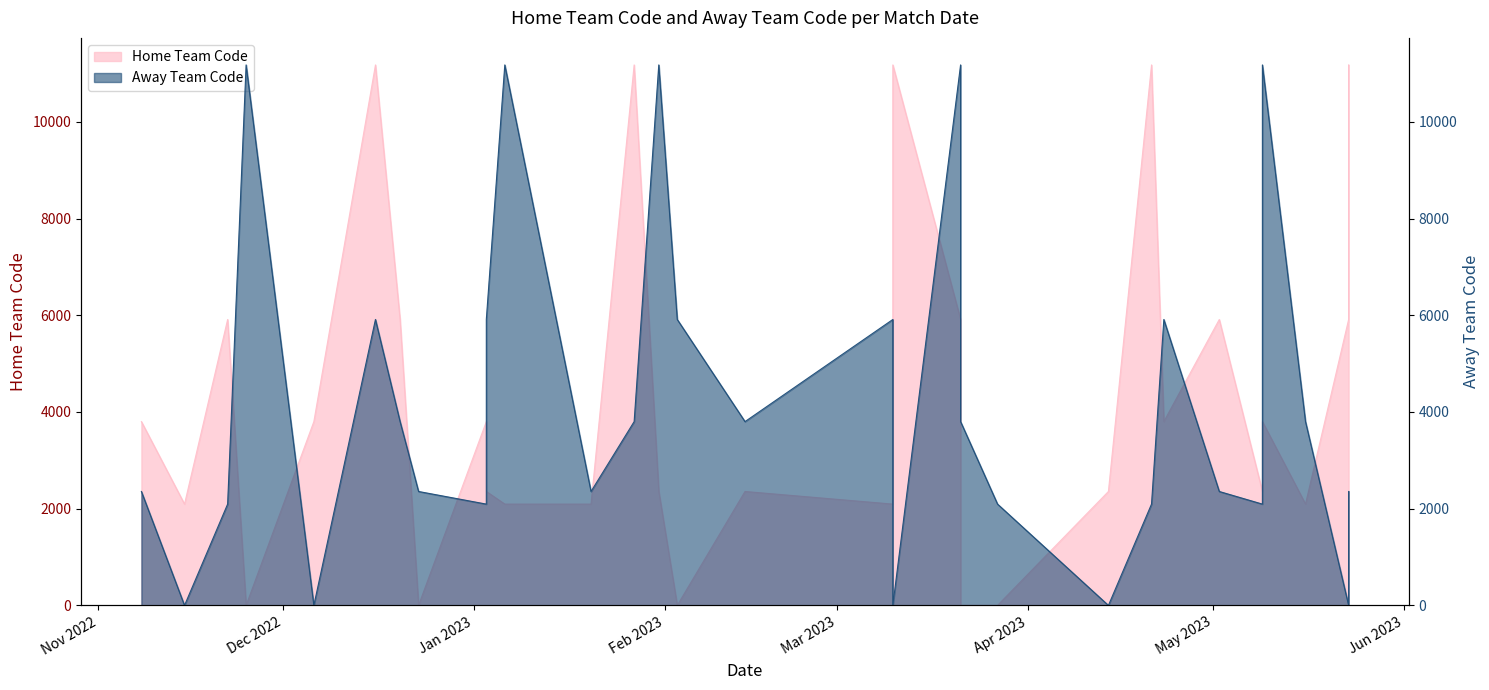

Which series changed the most between 23-12-2022 and 03-01-2023?

Home Team Code